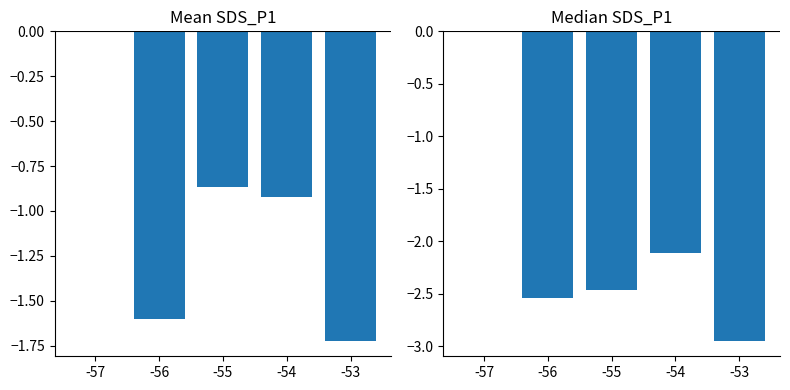

List the labels in order of SDS_P1 mean value, smallest first.

-53, -56, -54, -55, -57